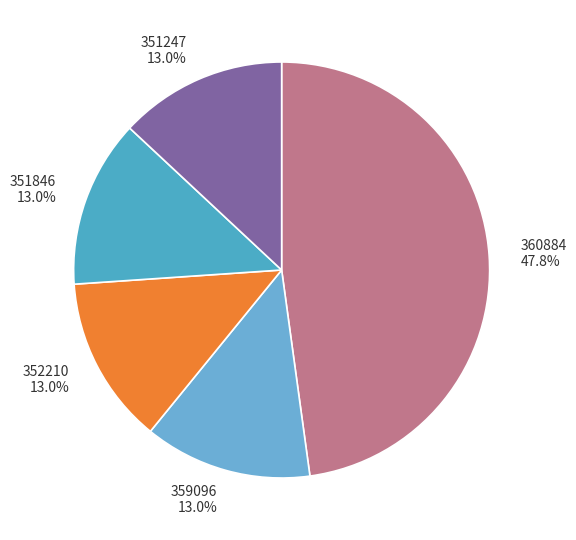

Does any single category account for the majority?

No